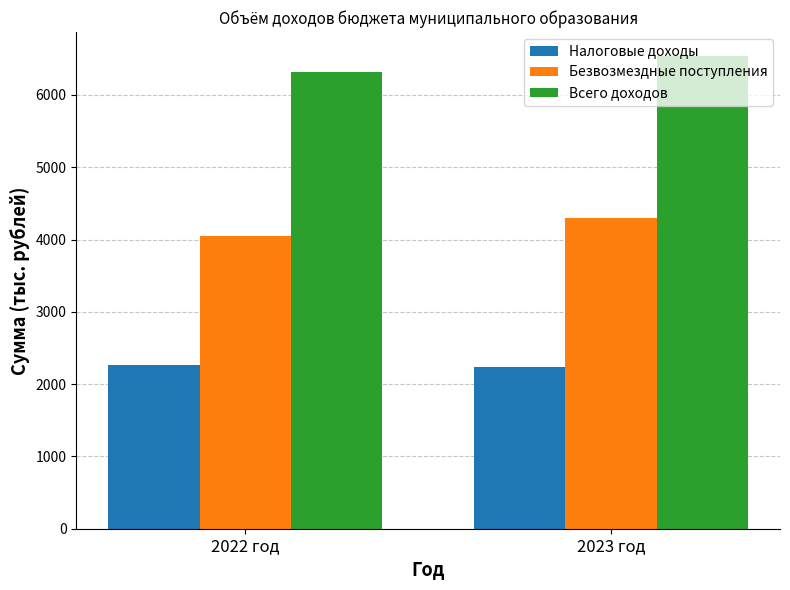

What is the label of the 1st bar from the right?

2023 год